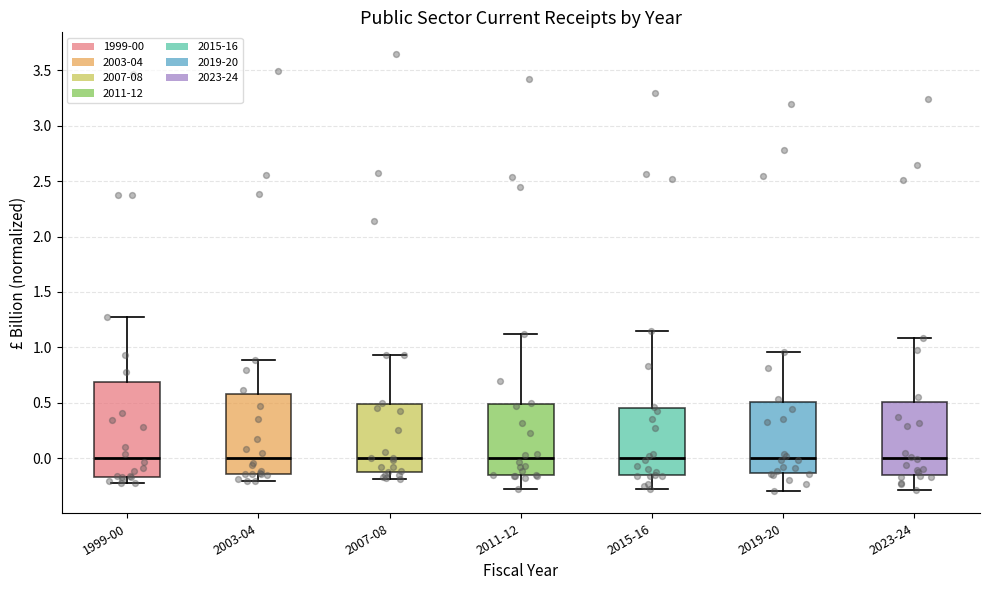

Comparing the boxes themselves (not the whiskers), which one is the tallest?

1999-00